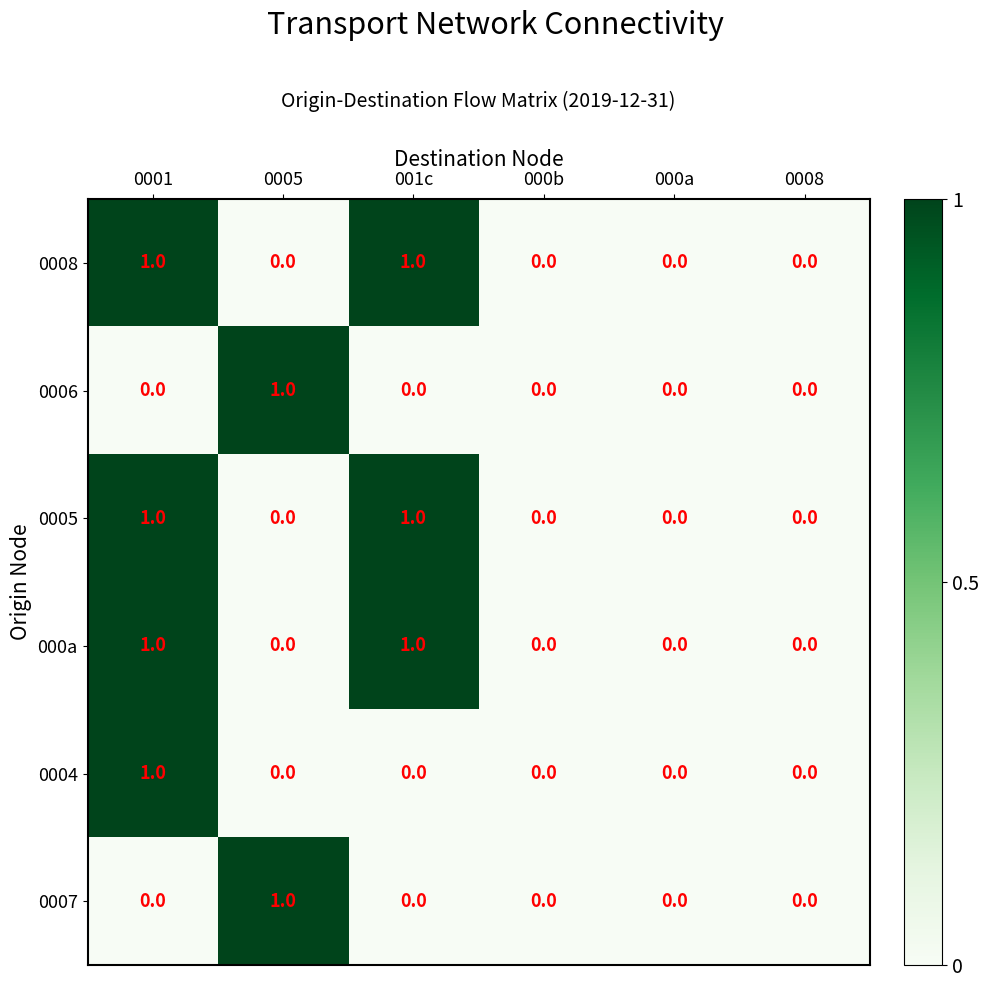

What is the total value across all series at 001c?

3